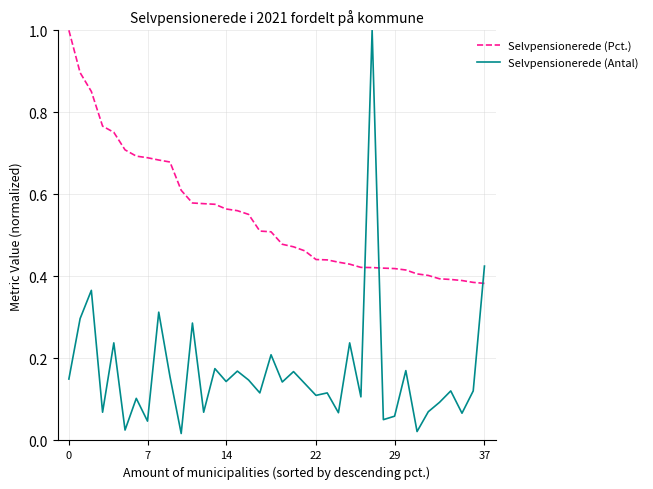

How many times do Selvpensionerede (Antal) and Selvpensionerede (Pct.) cross each other?

3